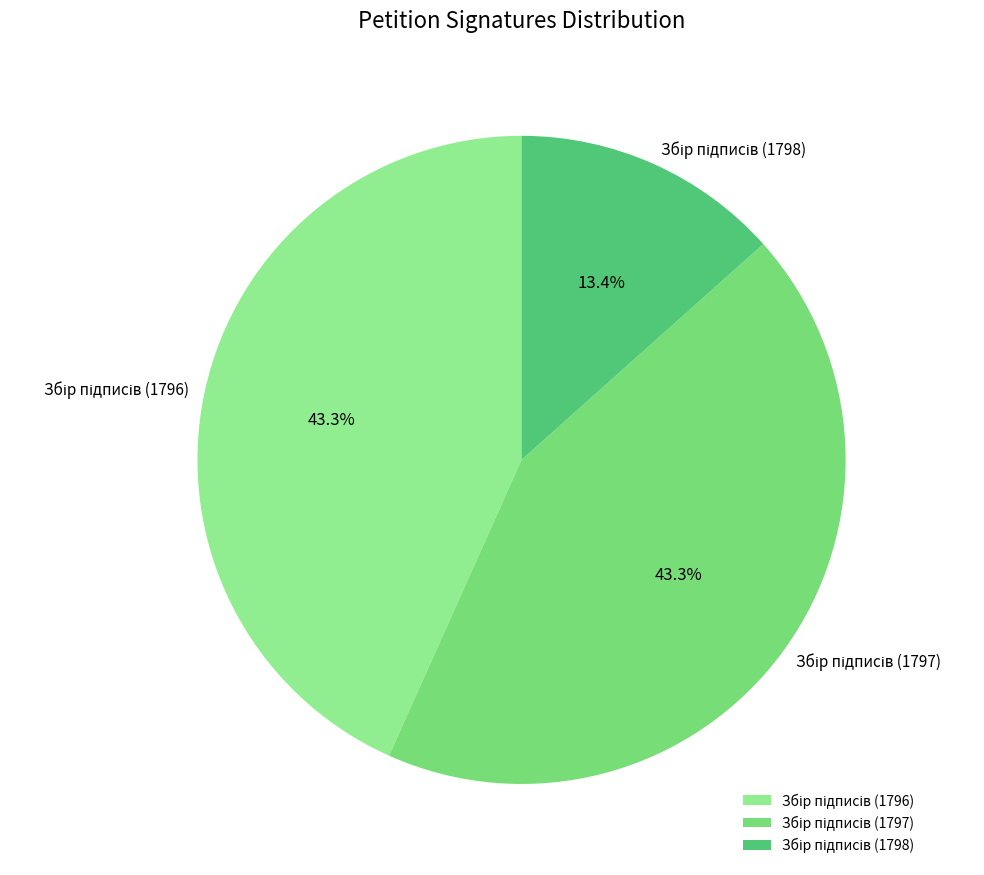

Is there any slice that represents more than half of the pie?

No